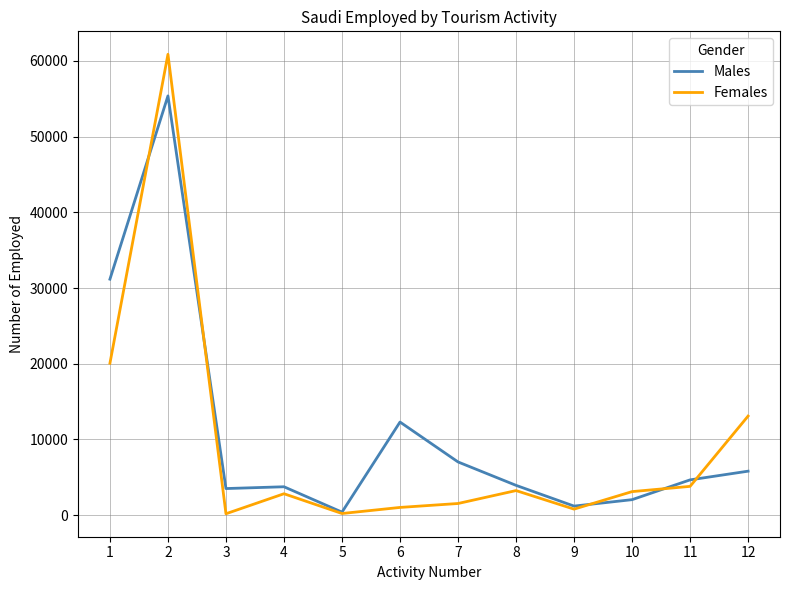

Rank the series at 12 from highest to lowest value.

Females, Males